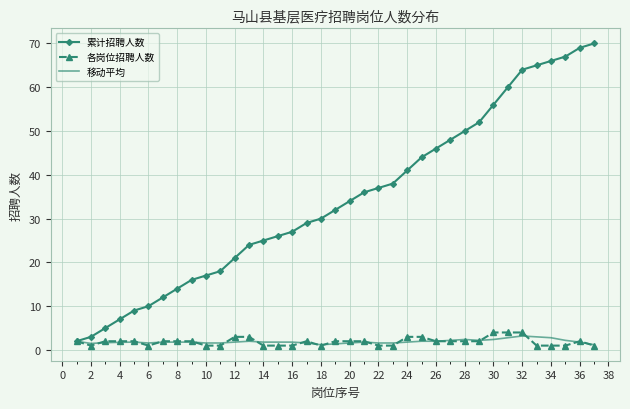

True or false: 累计招聘人数 has more than 1 interior local peaks.

False